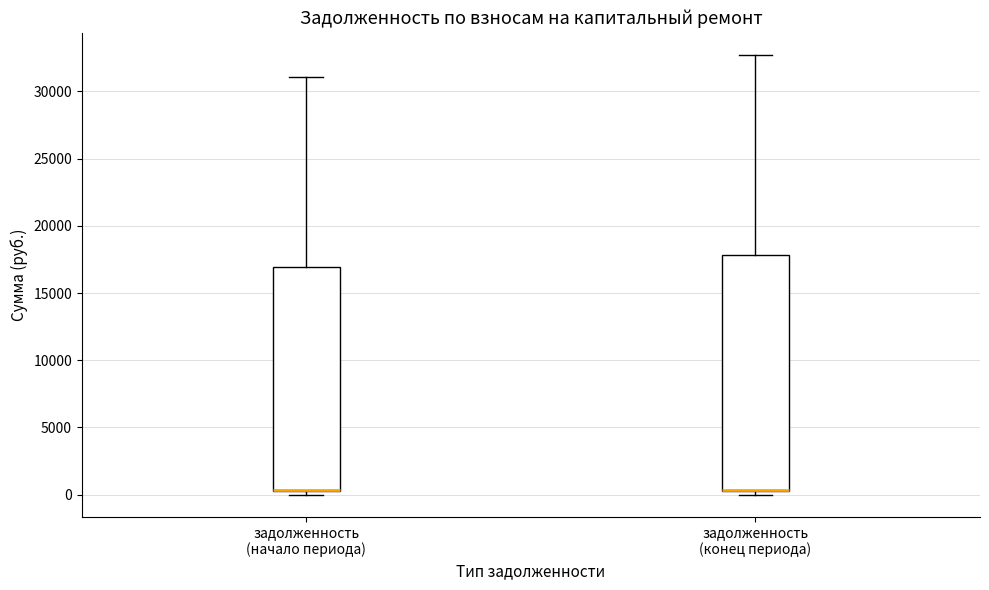

Reading left to right, read every box against the y-axis: the position of its median line, the range the box covers, and the ends of its whiskers. The values are not printed on the chart, so give them approximately, as read against the axis.

задолженность (начало периода): median 500 (drawn on the box's lower edge), box 500 to 17000, whiskers 0 to 31000
задолженность (конец периода): median 500 (drawn on the box's lower edge), box 500 to 18000, whiskers 0 to 32500